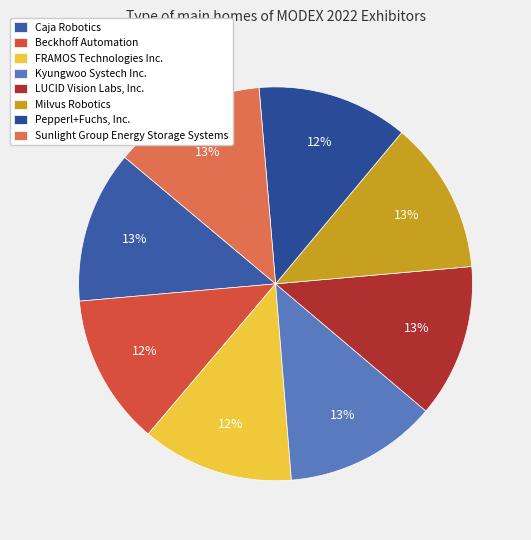

To the nearest percent, what is the combined percentage of Pepperl+Fuchs, Inc. and FRAMOS Technologies Inc.?

25%